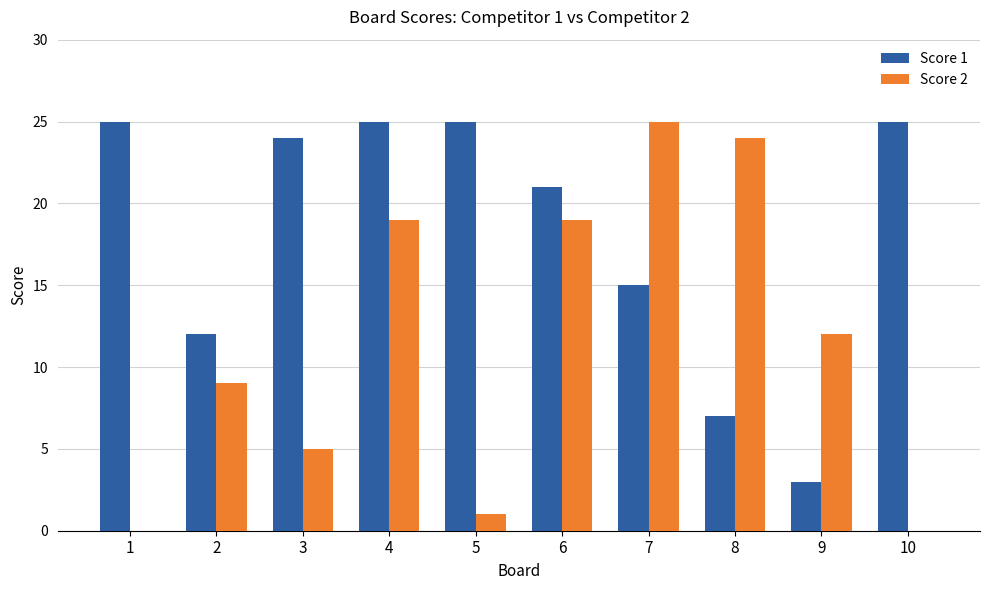

True or false: Score 2 has a value of 2 at 5.

False